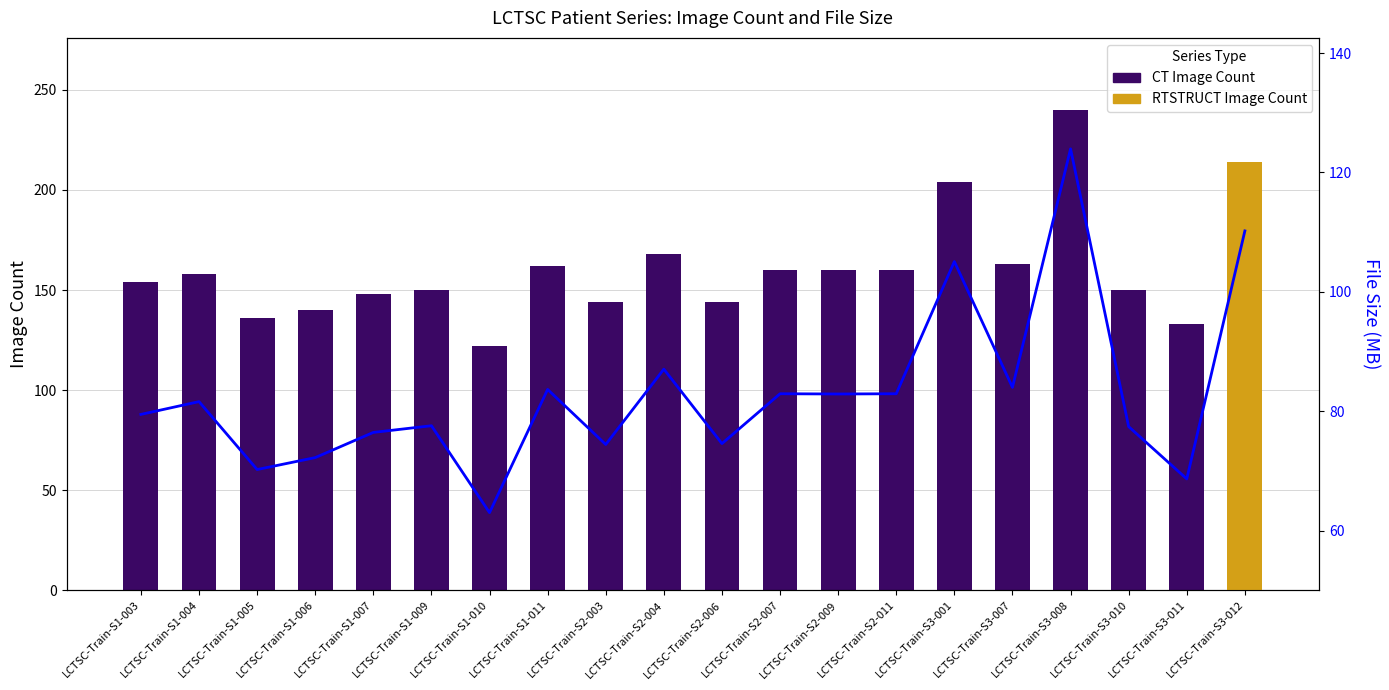

What is the minimum value for File Size (MB)?

63.0